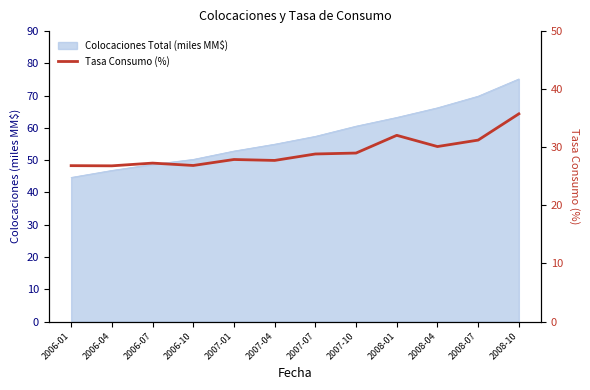

How many lines are shown in the chart?

1